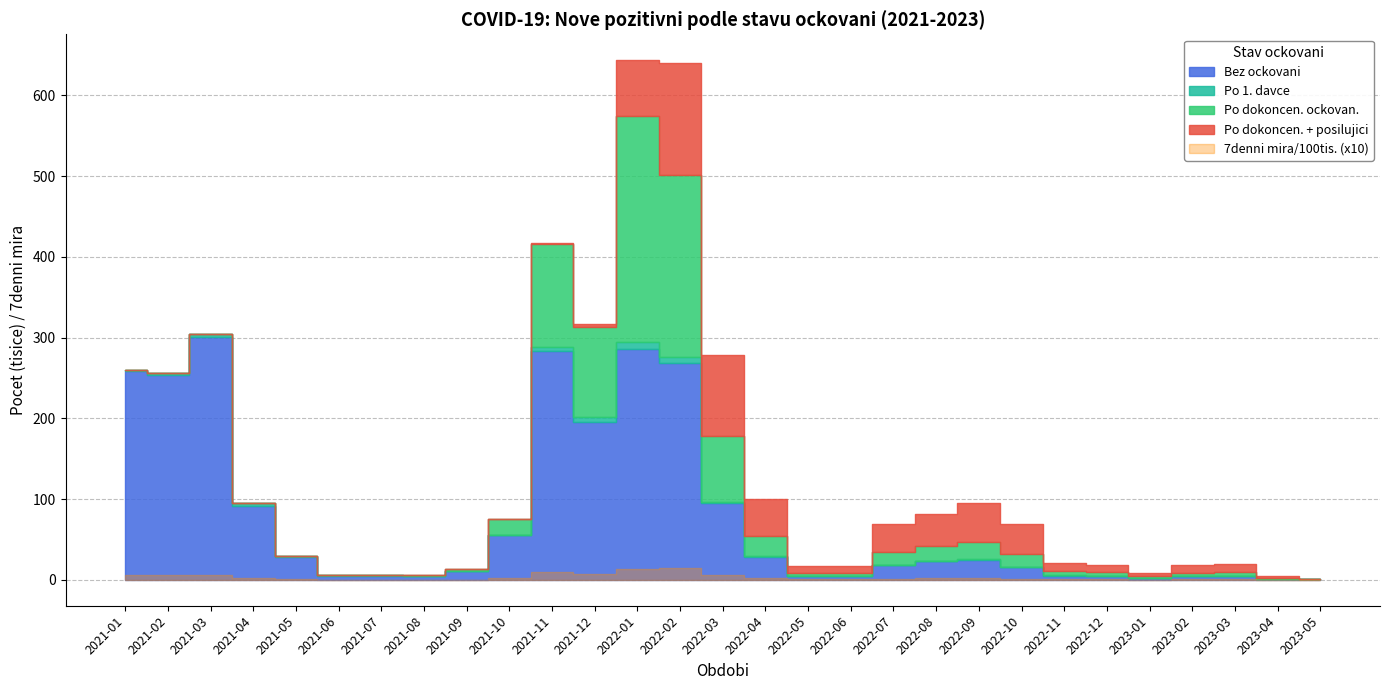

True or false: Bez ockovani and Po 1. davce intersect in this chart.

False